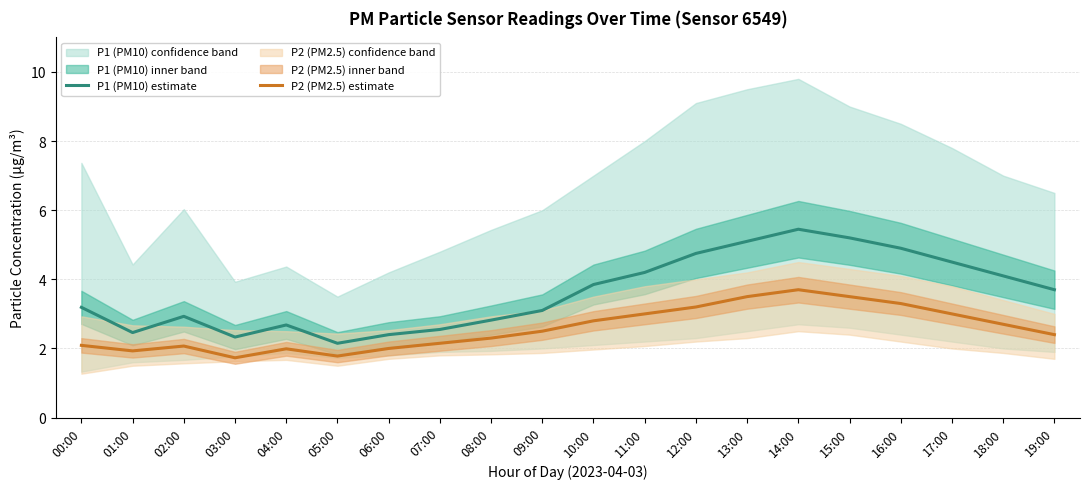

At which category is the sum across all series the highest?

14:00